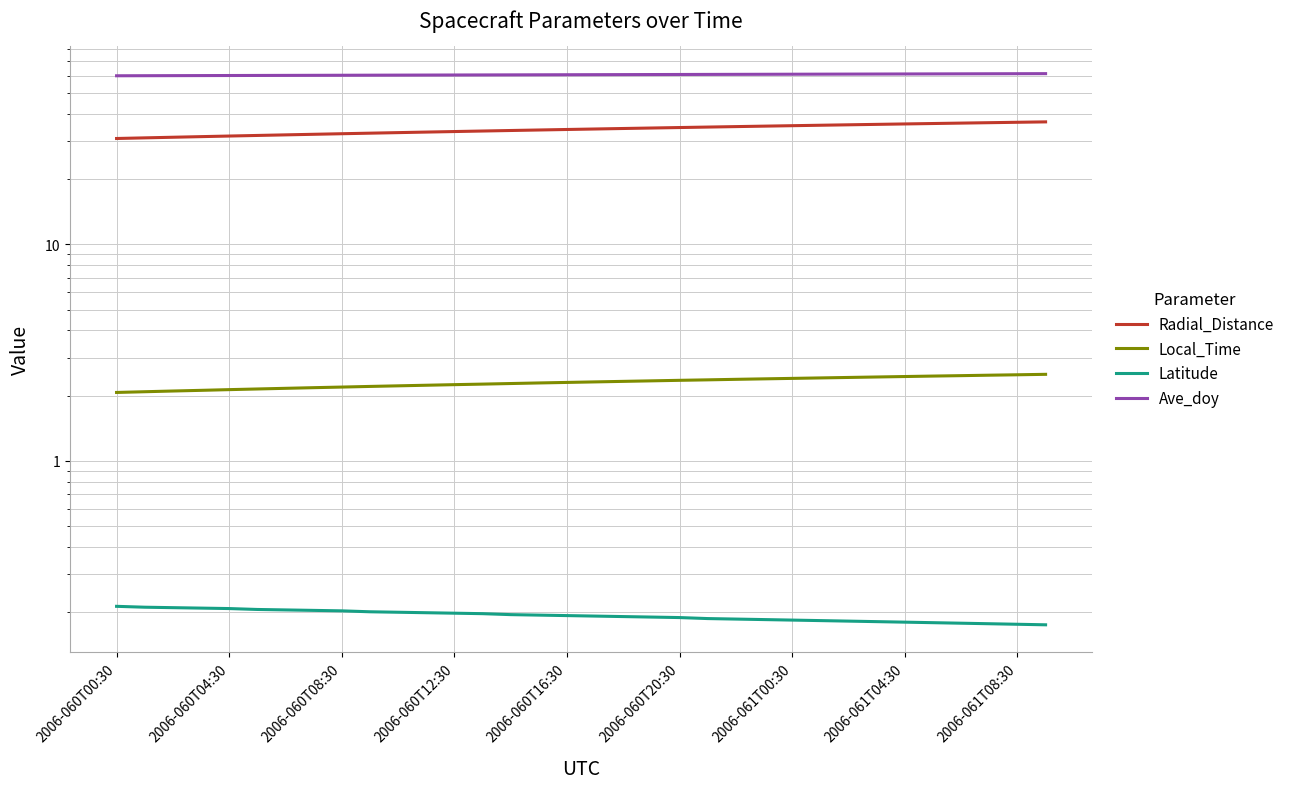

What is the difference between the highest and lowest values at 2006-061T00:30?

60.1